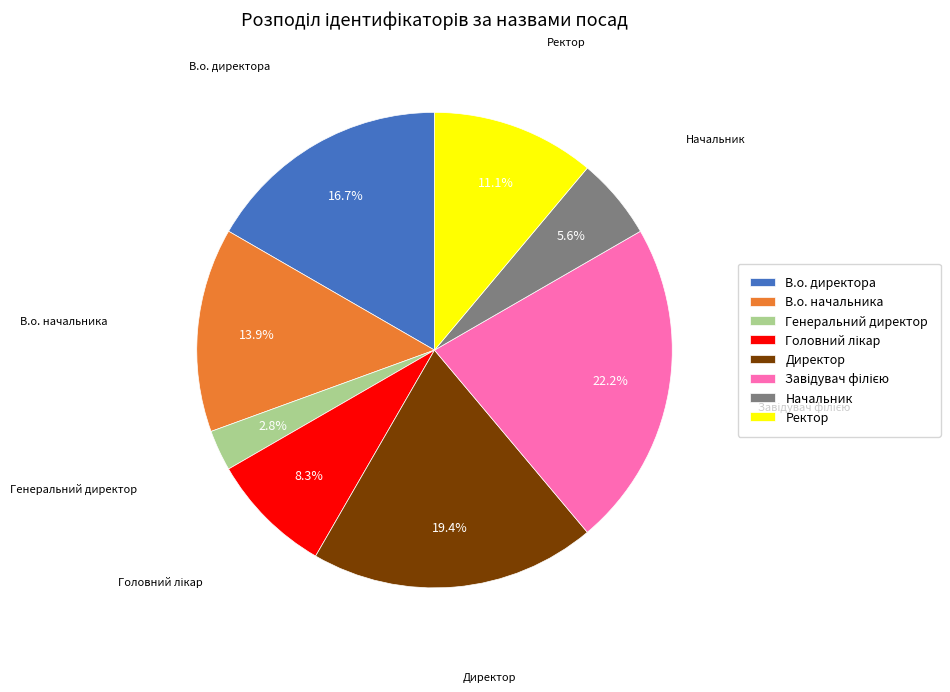

How much of the chart is everything except Генеральний директор?

97.2%